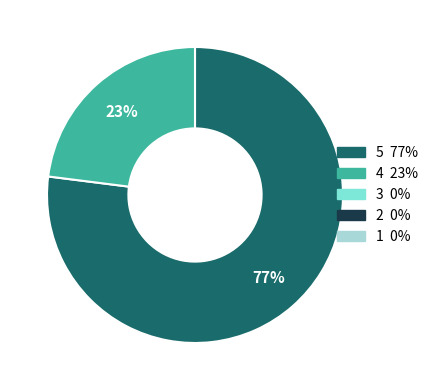

Does any single category account for the majority?

Yes